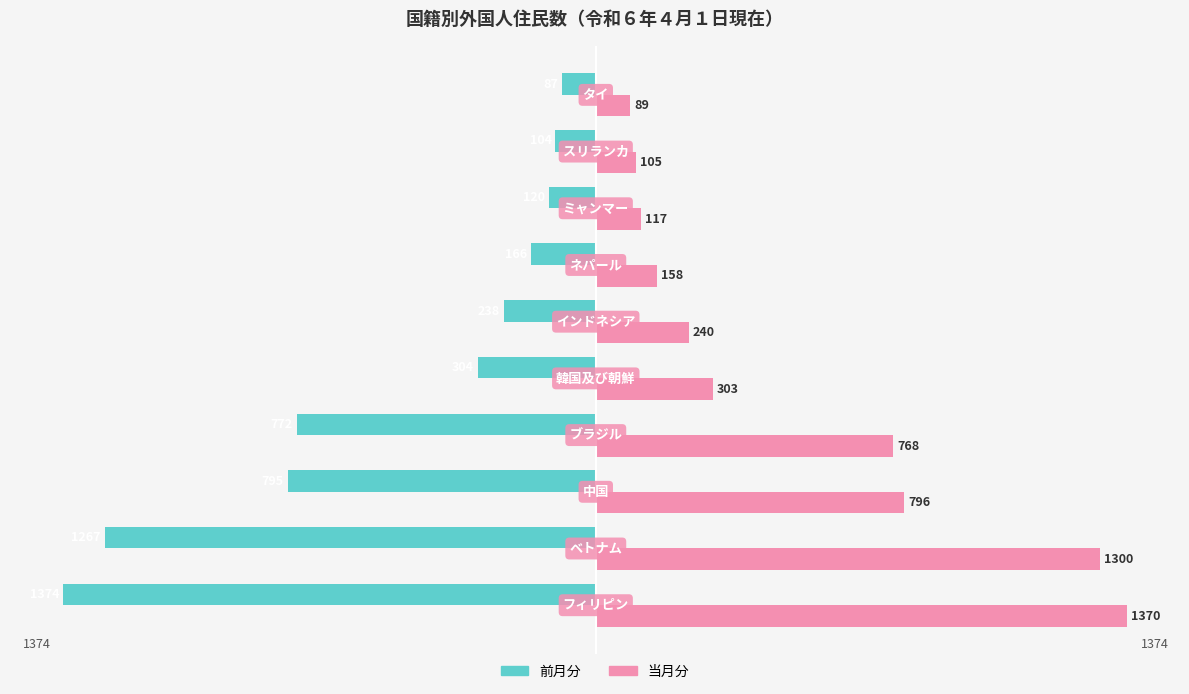

List the series in order of their peak value, lowest first.

前月分, 当月分